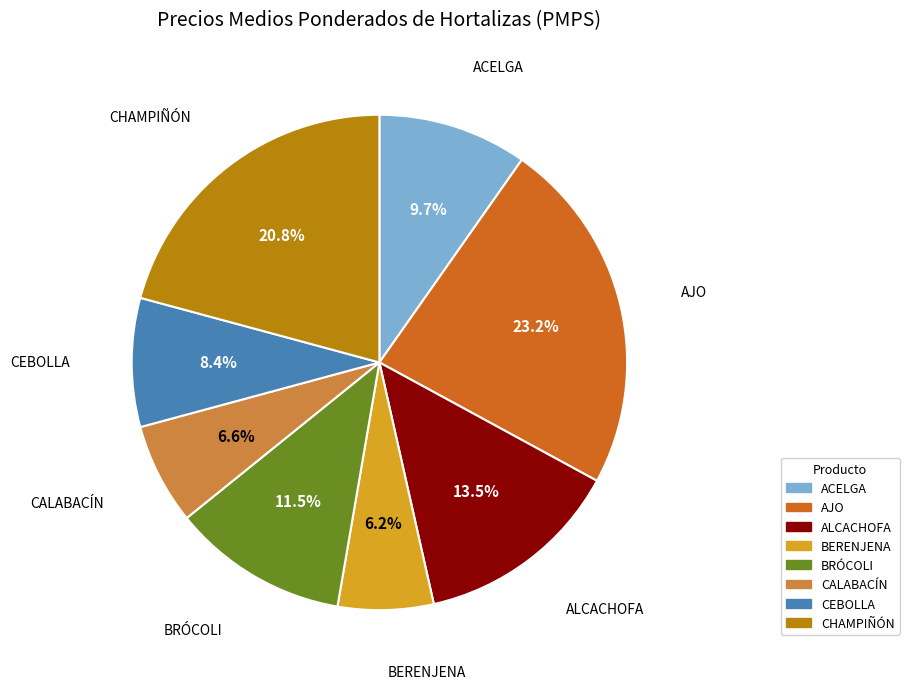

To the nearest percent, what is the difference between the BERENJENA and ALCACHOFA slice percentages?

7%